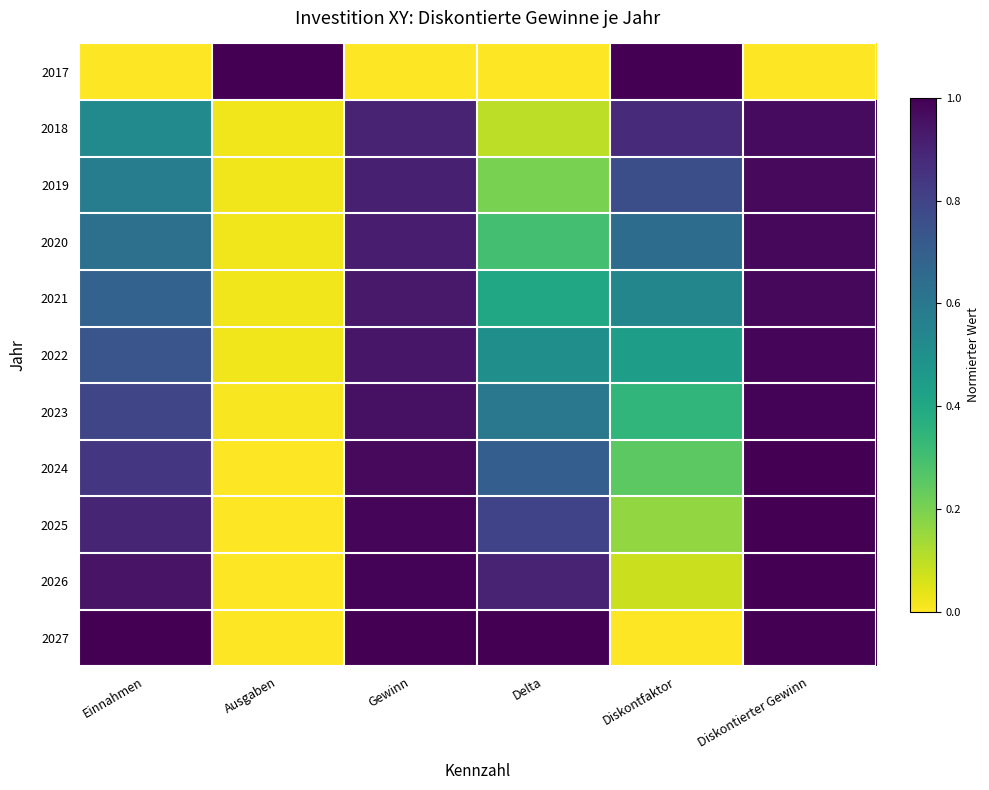

At how many categories does at least one series exceed 0?

6